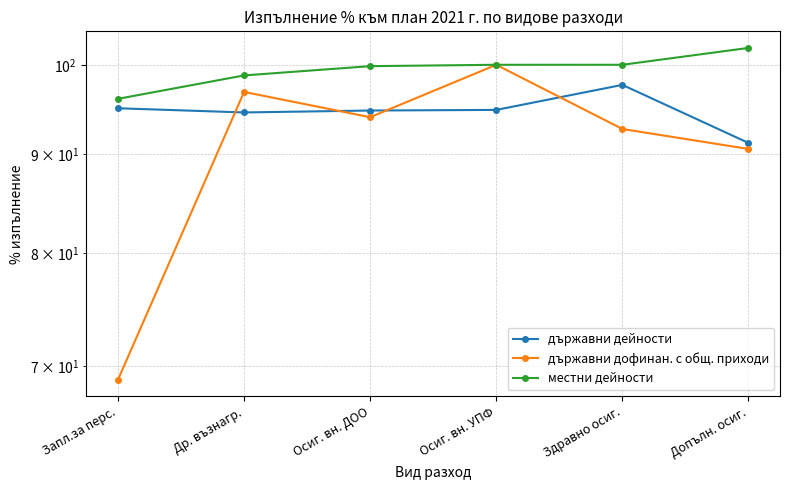

Is this an area chart (filled region under the line)?

No